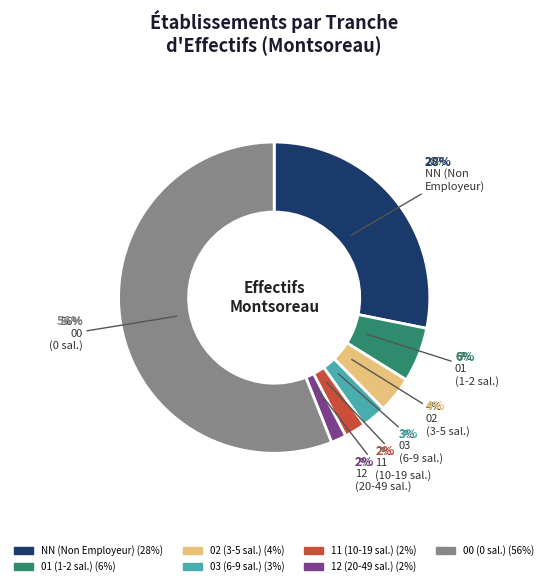

Combined, what portion of the pie is 03 and 11?

4.7%